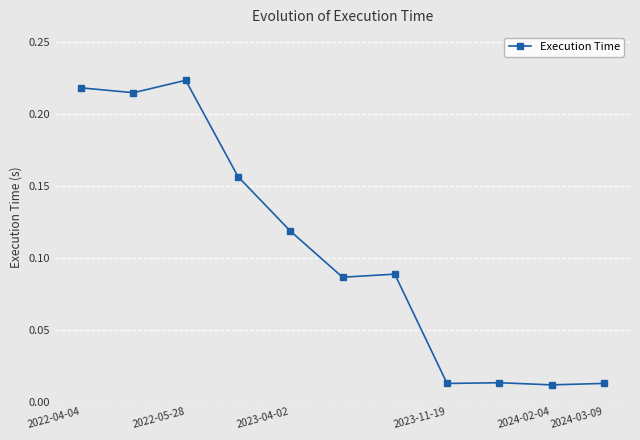

How many data points does each series have?

11